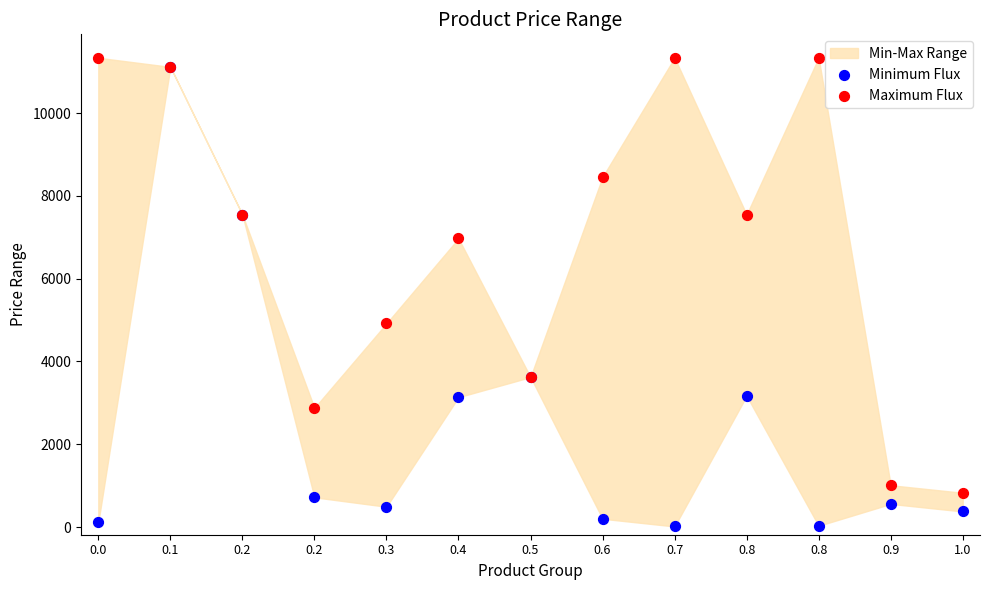

Across all series, what Y value is closest to 5674?

4917.4